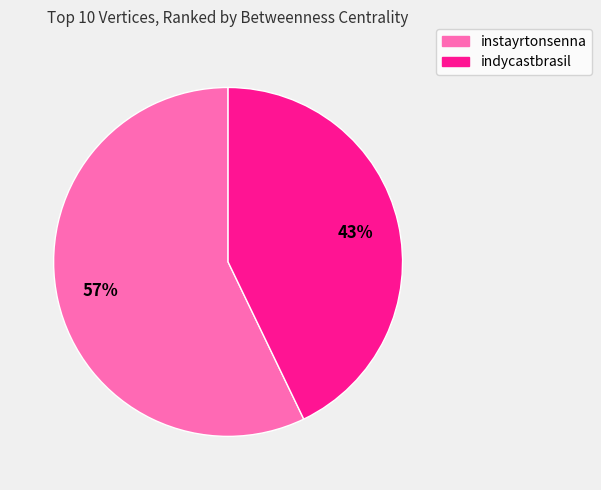

Which has a higher value, instayrtonsenna or indycastbrasil?

instayrtonsenna